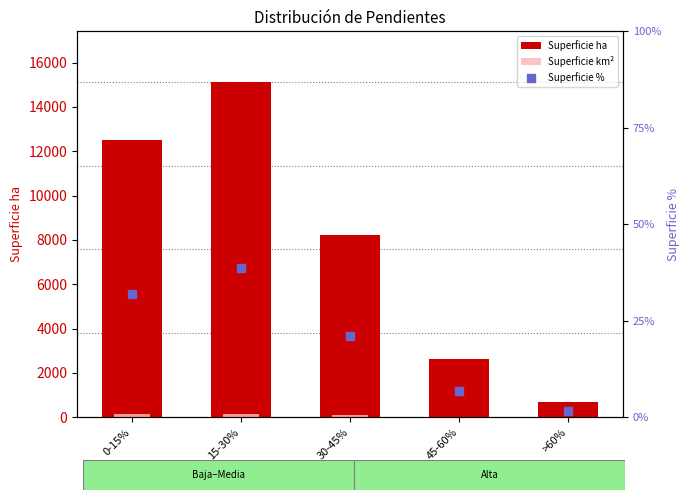

What are all the series names shown in the legend?

Superficie ha, Superficie km², Superficie %